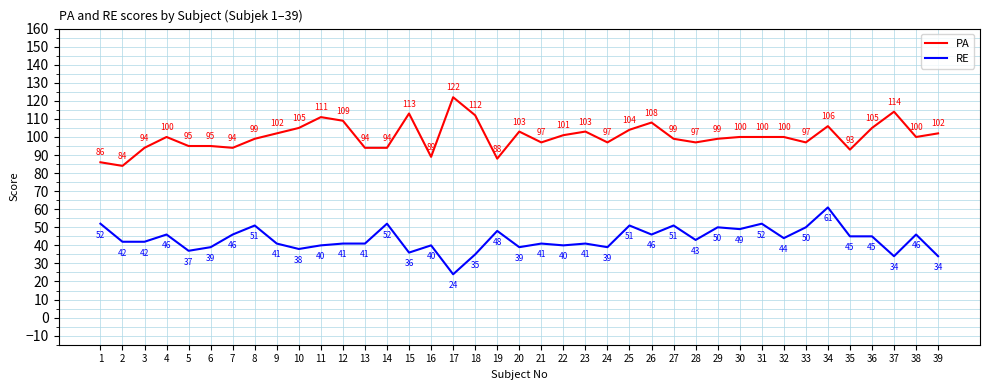

Reading right to left, extract all data points from this chart.

PA: 39=102	38=100	37=114	36=105	35=93	34=106	33=97	32=100	31=100	30=100	29=99	28=97	27=99	26=108	25=104	24=97	23=103	22=101	21=97	20=103	19=88	18=112	17=122	16=89	15=113	14=94	13=94	12=109	11=111	10=105	9=102	8=99	7=94	6=95	5=95	4=100	3=94	2=84	1=86
RE: 39=34	38=46	37=34	36=45	35=45	34=61	33=50	32=44	31=52	30=49	29=50	28=43	27=51	26=46	25=51	24=39	23=41	22=40	21=41	20=39	19=48	18=35	17=24	16=40	15=36	14=52	13=41	12=41	11=40	10=38	9=41	8=51	7=46	6=39	5=37	4=46	3=42	2=42	1=52